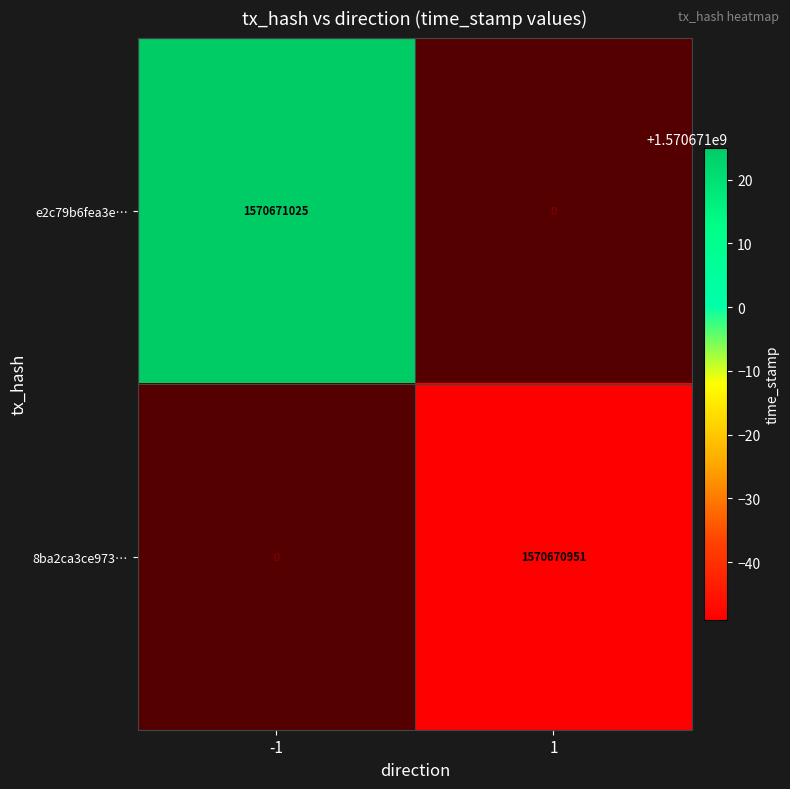

At how many categories does at least one series exceed 973500689?

2